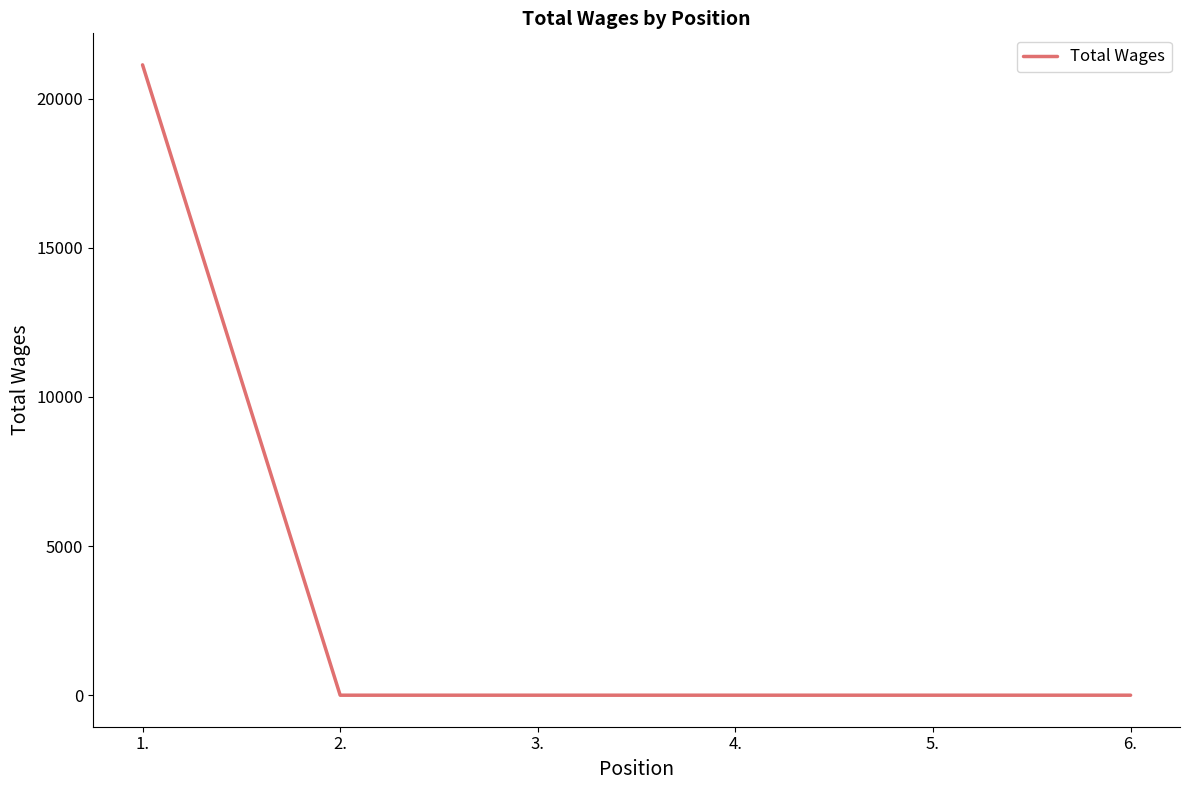

How many values exceed 0?

1